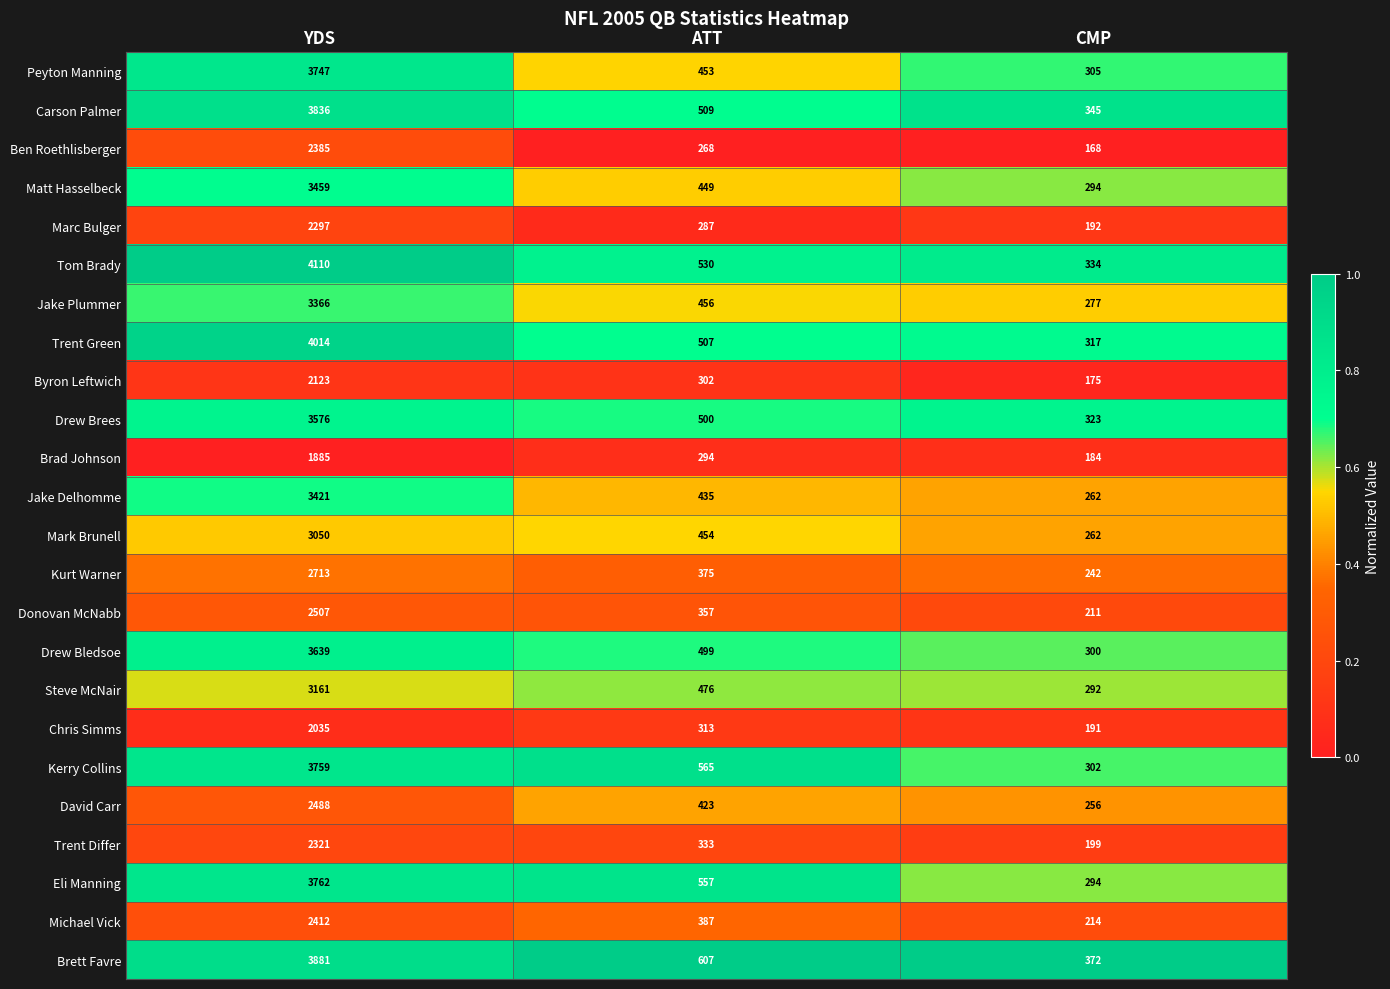

What is the total value across all series at YDS?

73947